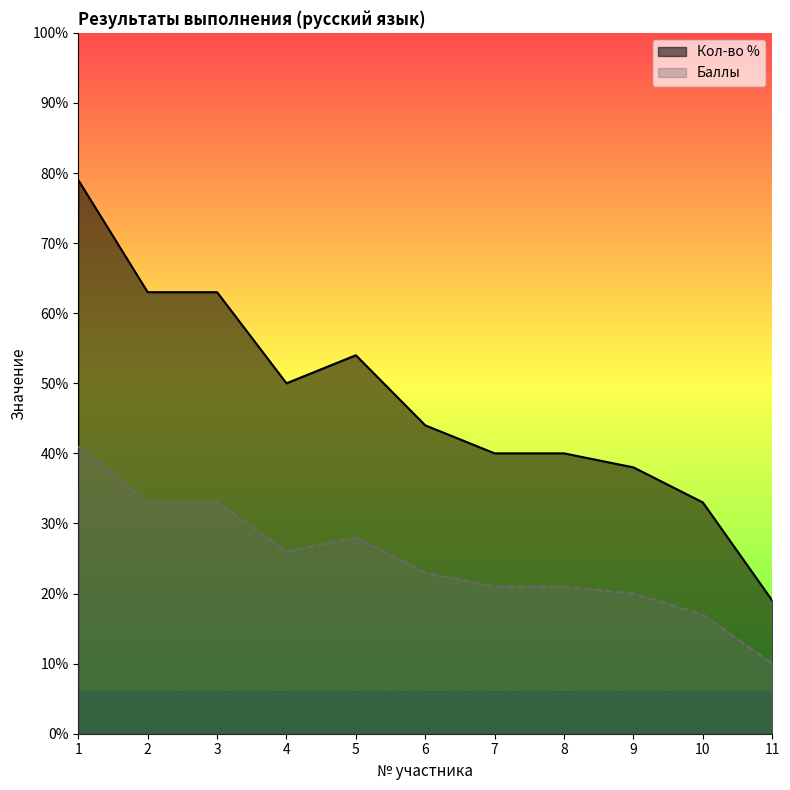

True or false: Баллы and Кол-во % cross at least once.

False